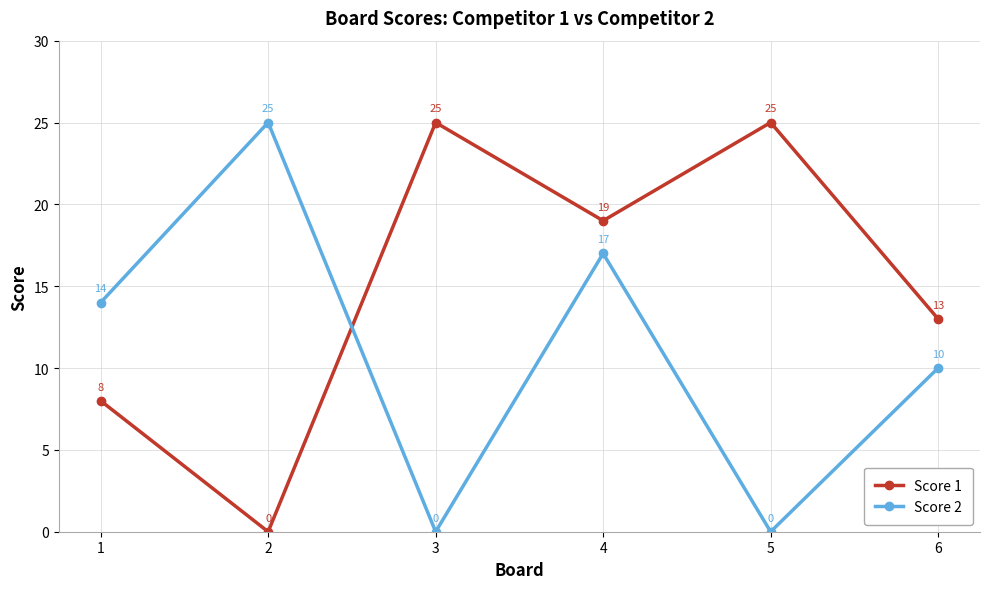

How many series are shown in this chart?

2